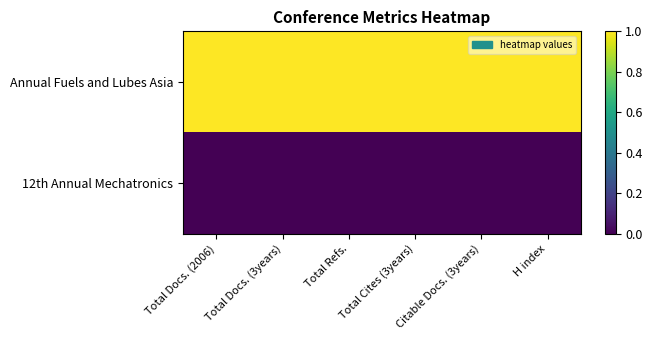

What is the total value across all series at Total Refs.?

1